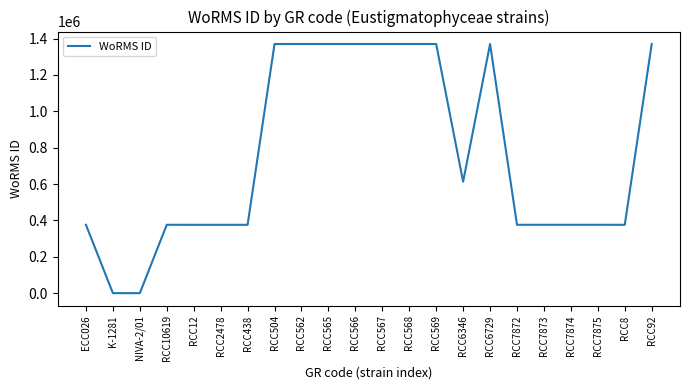

Is this an area chart (filled region under the line)?

No